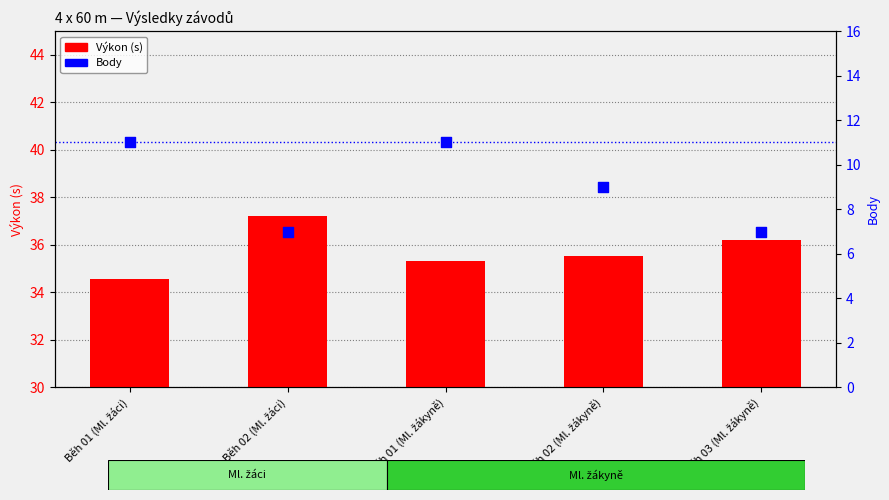

Which series has the largest Y range (max minus min)?

Body